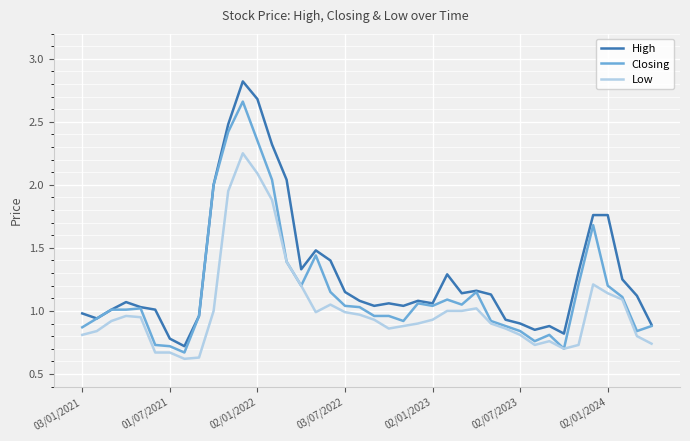

True or false: High and Low intersect in this chart.

False